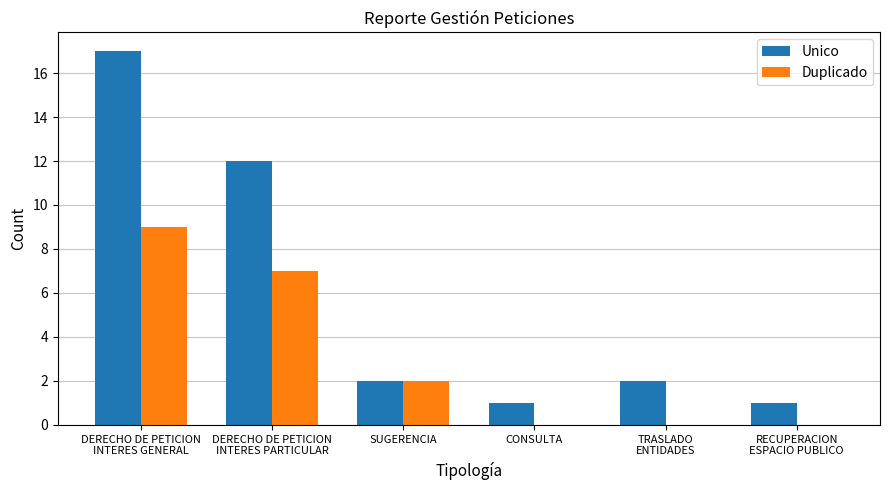

How many groups of bars are there?

6